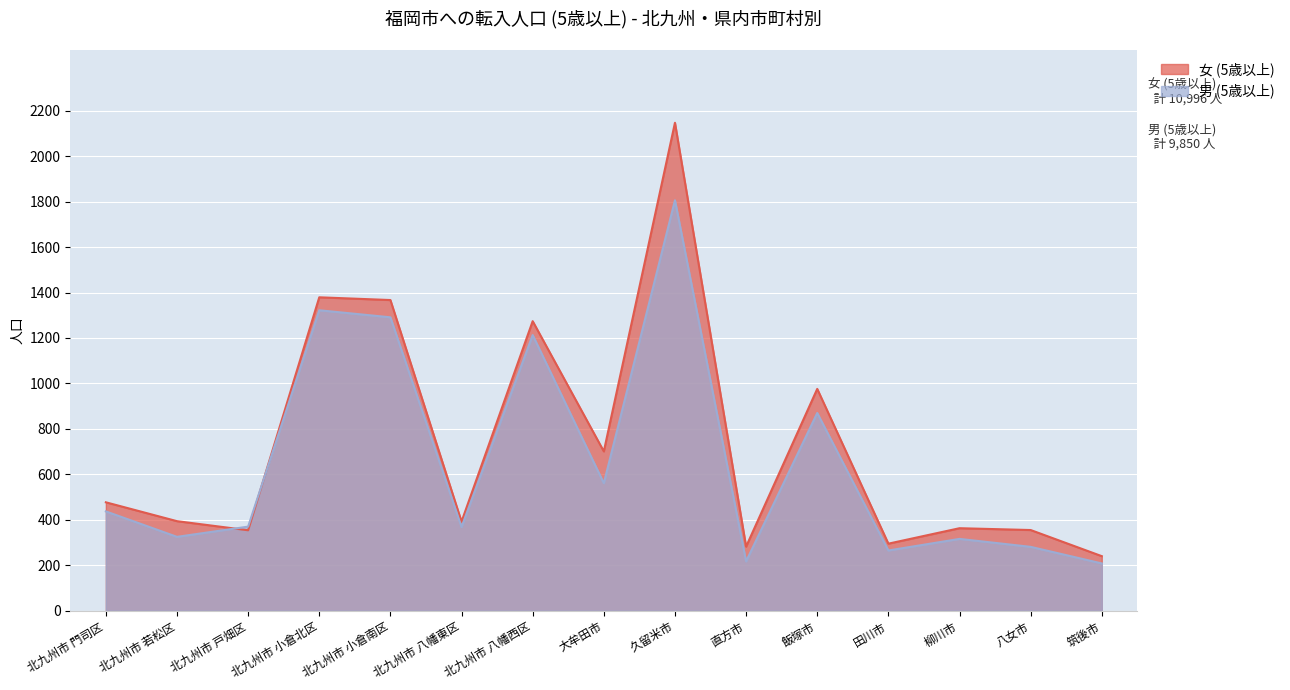

The value of 男 (5歳以上) at 北九州市 八幡東区 is 368. True or false?

True